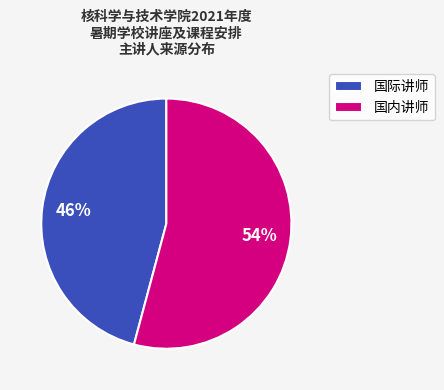

To the nearest percent, what portion does 国内讲师 represent?

54%